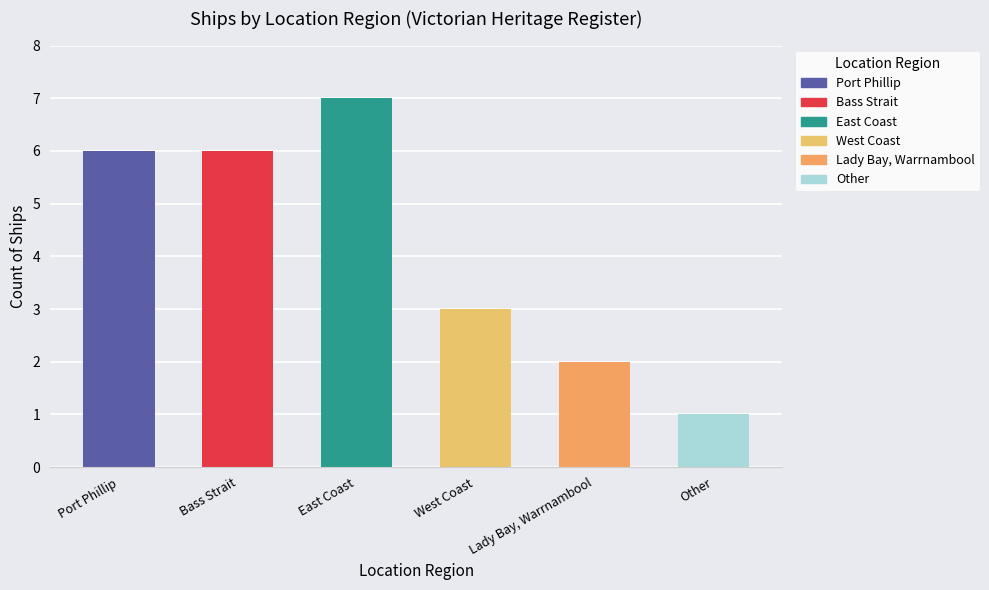

What is the difference between the values at Port Phillip and West Coast?

3